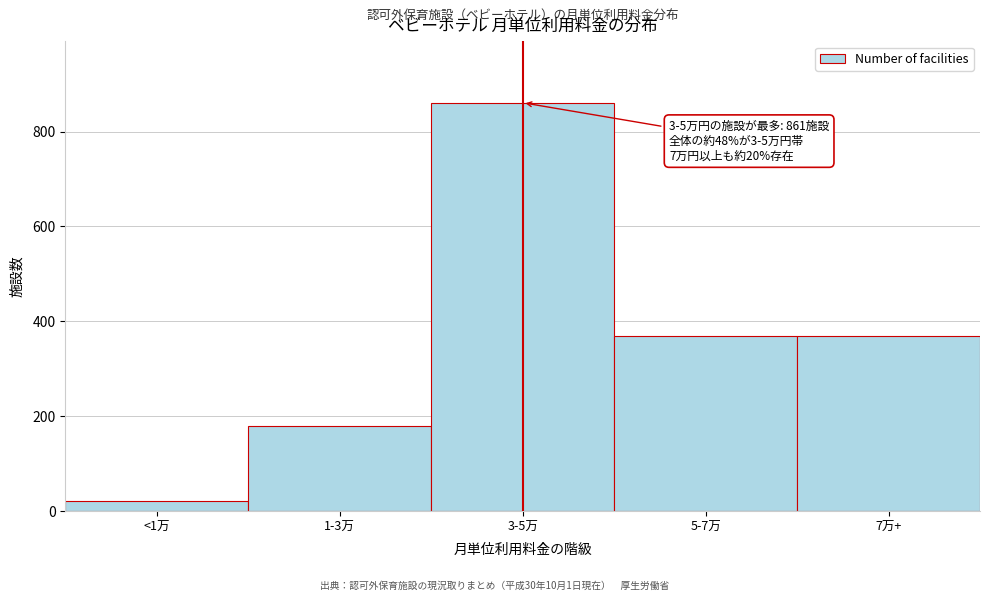

Which has a higher value, 5-7万 or 1-3万?

5-7万